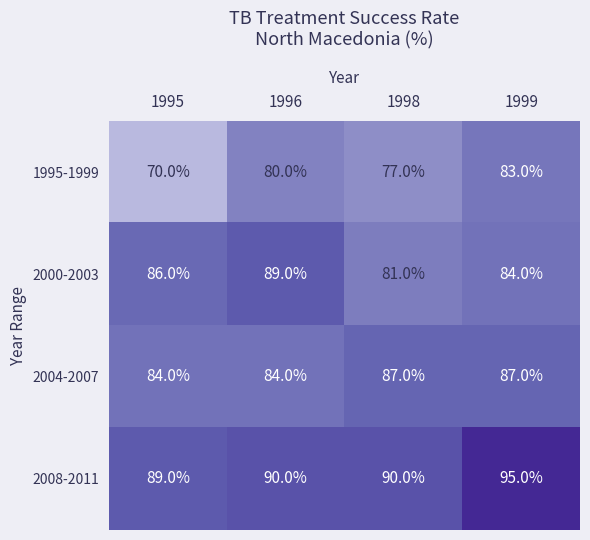

Reading right to left, transcribe all the data shown in this chart.

1995-1999: 1999=83	1998=77	1996=80	1995=70
2000-2003: 1999=84	1998=81	1996=89	1995=86
2004-2007: 1999=87	1998=87	1996=84	1995=84
2008-2011: 1999=95	1998=90	1996=90	1995=89